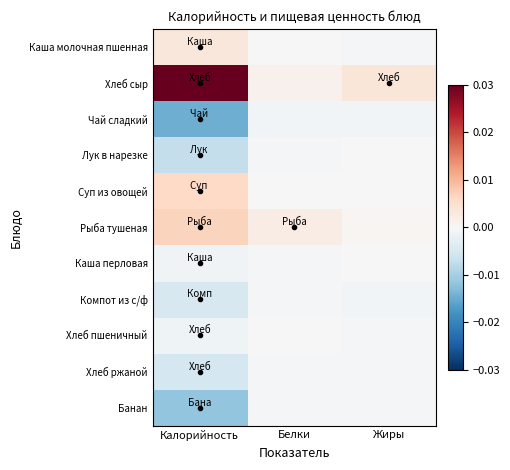

At how many categories does at least one series exceed 0?

3